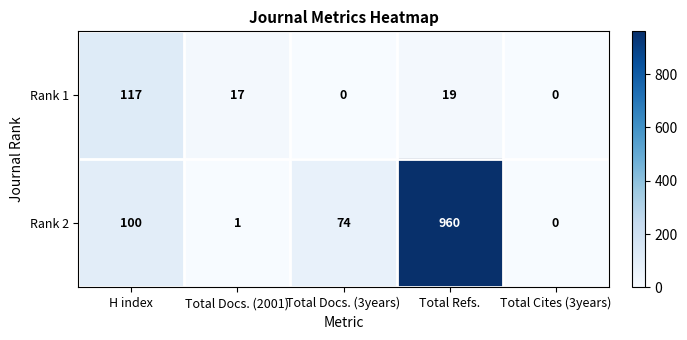

At which label does Rank 1 first exceed 17?

H index